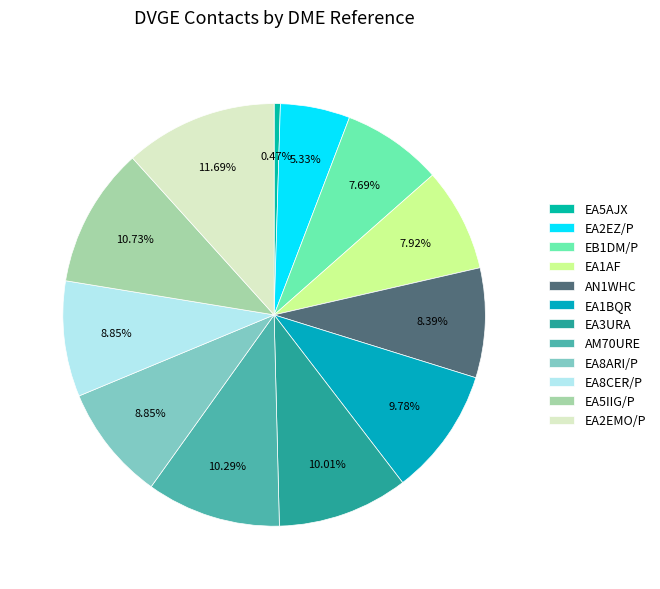

To the nearest percent, what is the combined percentage of AM70URE and EA1AF?

18%